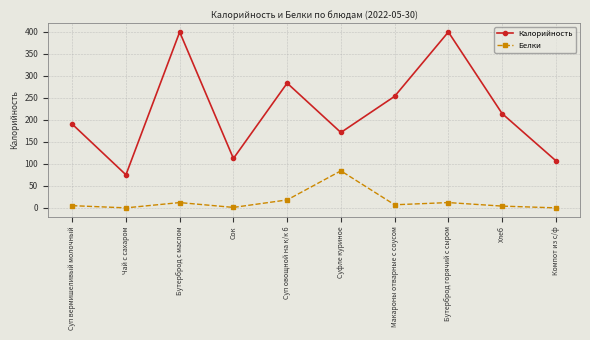

Rank the series by their average value, from highest to lowest.

Калорийность, Белки